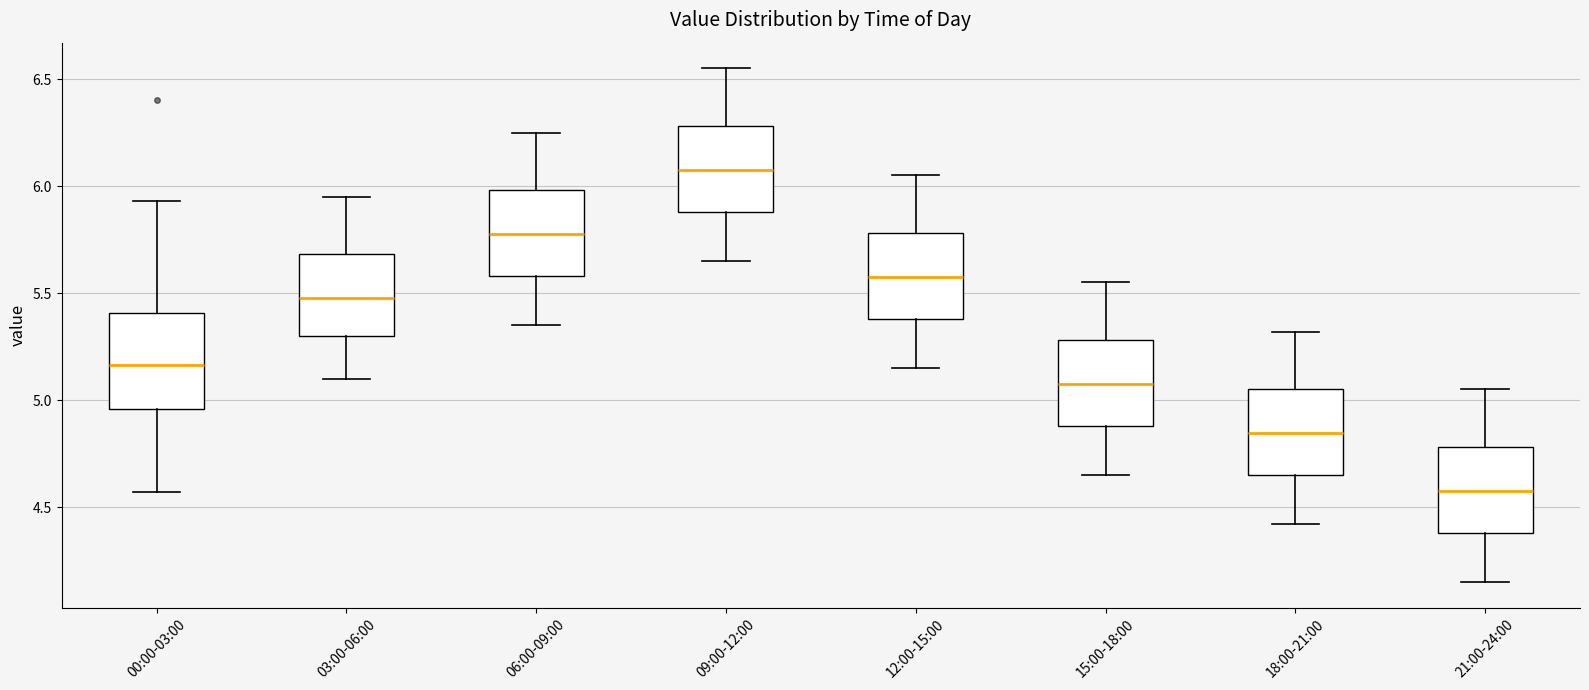

Reading left to right, read every box against the y-axis: the position of its median line, the range the box covers, and the ends of its whiskers. The values are not printed on the chart, so give them approximately, as read against the axis.

00:00-03:00: median 5.15, box 4.95 to 5.40, whiskers 4.55 to 5.95
03:00-06:00: median 5.50, box 5.30 to 5.70, whiskers 5.10 to 5.95
06:00-09:00: median 5.80, box 5.60 to 6.00, whiskers 5.35 to 6.25
09:00-12:00: median 6.10, box 5.90 to 6.30, whiskers 5.65 to 6.55
12:00-15:00: median 5.60, box 5.40 to 5.80, whiskers 5.15 to 6.05
15:00-18:00: median 5.10, box 4.90 to 5.30, whiskers 4.65 to 5.55
18:00-21:00: median 4.85, box 4.65 to 5.05, whiskers 4.40 to 5.30
21:00-24:00: median 4.60, box 4.40 to 4.80, whiskers 4.15 to 5.05